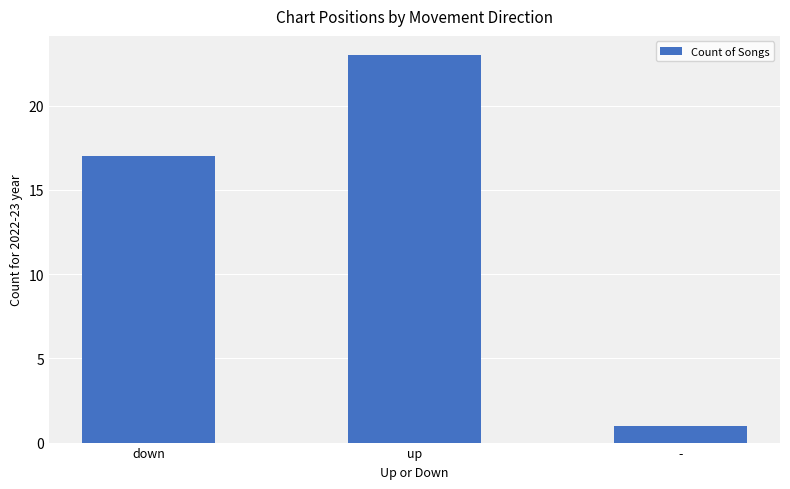

What is the smallest value displayed?

1